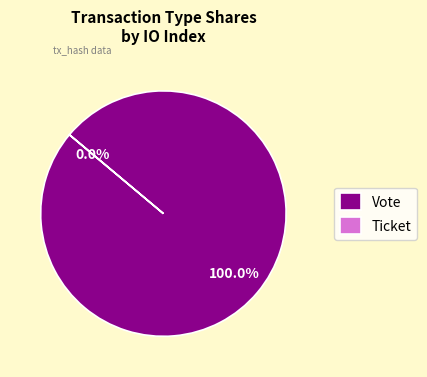

The Ticket slice represents 1% of the pie. True or false?

False